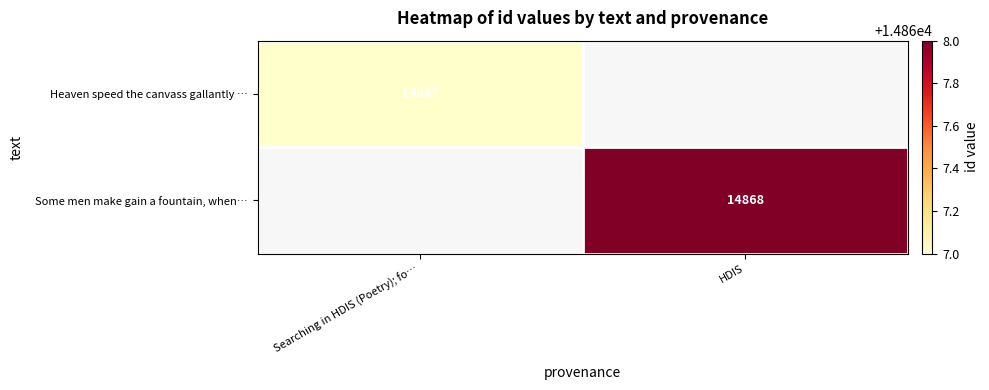

The Heaven speed the canvass gallantly … series shows 3872 at Searching in HDIS (Poetry); fo…. True or false?

False